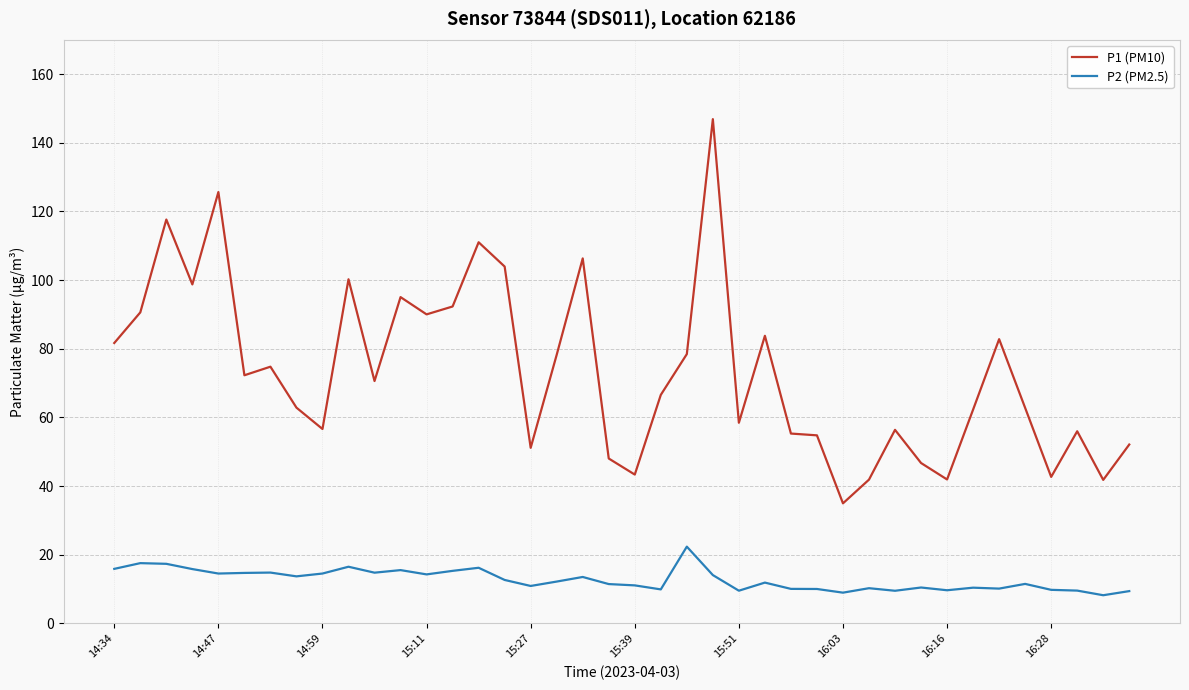

List the series in order of their peak value, highest first.

P1 (PM10), P2 (PM2.5)